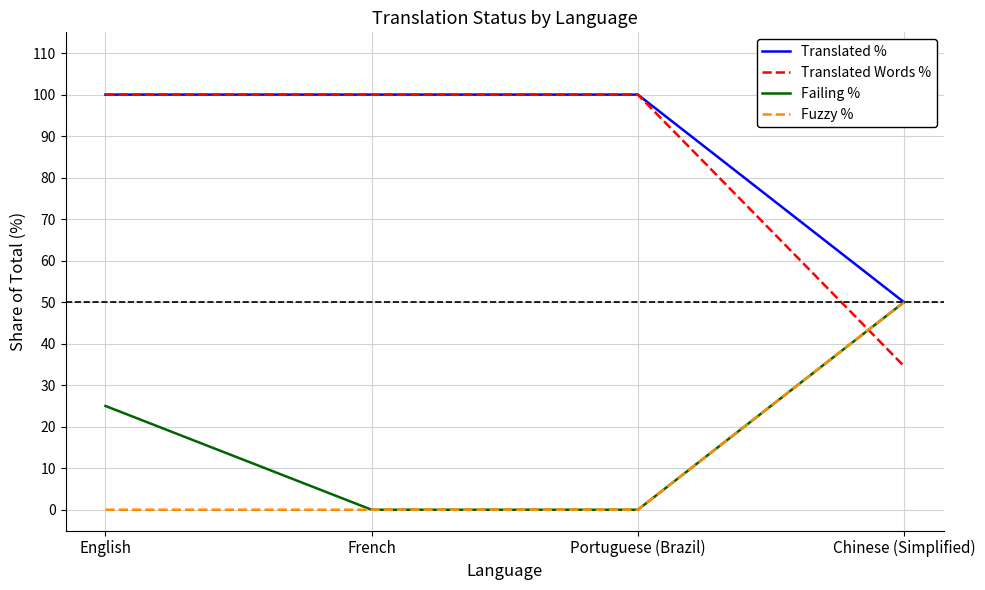

Reading left to right, what are all the values shown in this chart?

Translated %: English=100.0	French=100.0	Portuguese (Brazil)=100.0	Chinese (Simplified)=50.0
Translated Words %: English=100.0	French=100.0	Portuguese (Brazil)=100.0	Chinese (Simplified)=34.6
Failing %: English=25.0	French=0.0	Portuguese (Brazil)=0.0	Chinese (Simplified)=50.0
Fuzzy %: English=0.0	French=0.0	Portuguese (Brazil)=0.0	Chinese (Simplified)=50.0